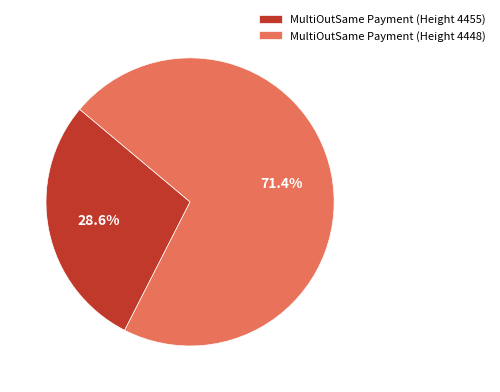

Which slice is the largest?

MultiOutSame Payment (Height 4448)